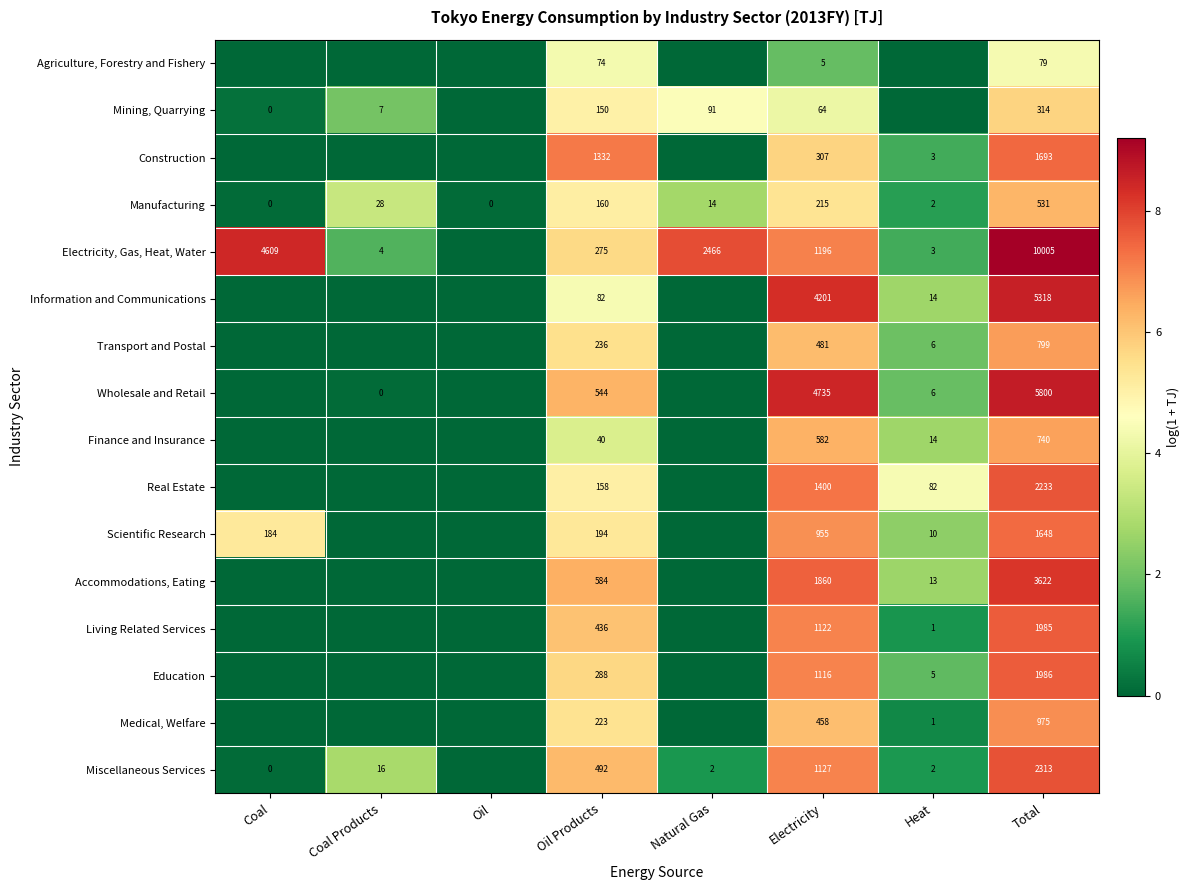

At which category does the chart reach its peak across all series?

Total